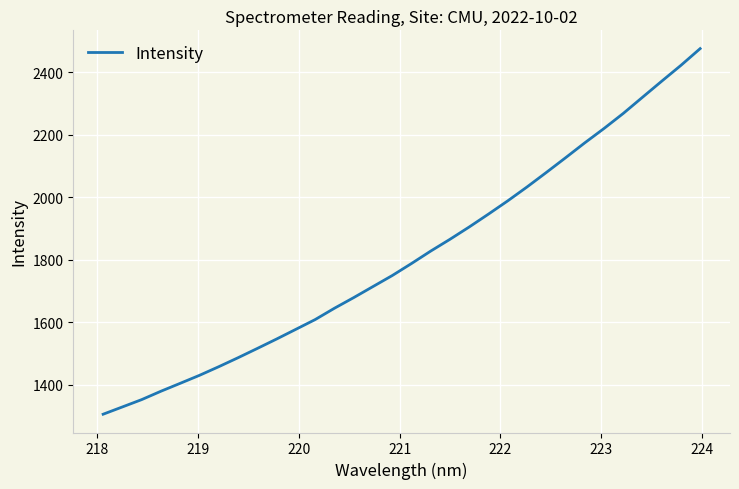

How many series are shown in this chart?

1